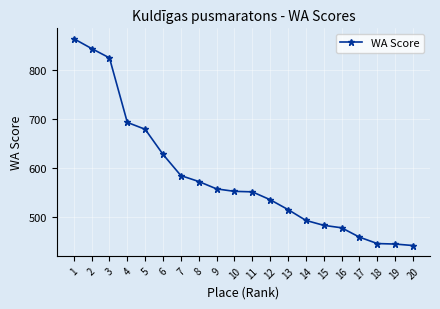

What is the change in value from 5 to 15?

-195